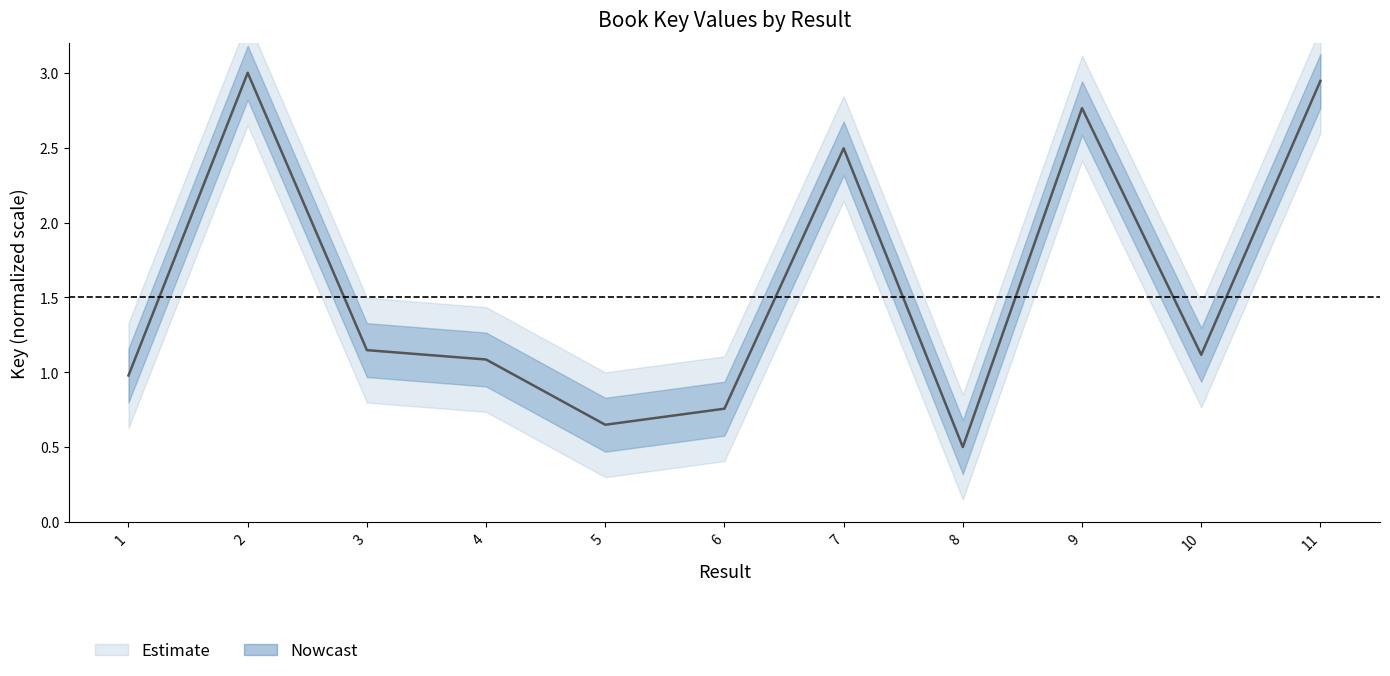

What is the maximum value shown in the chart?

3.0